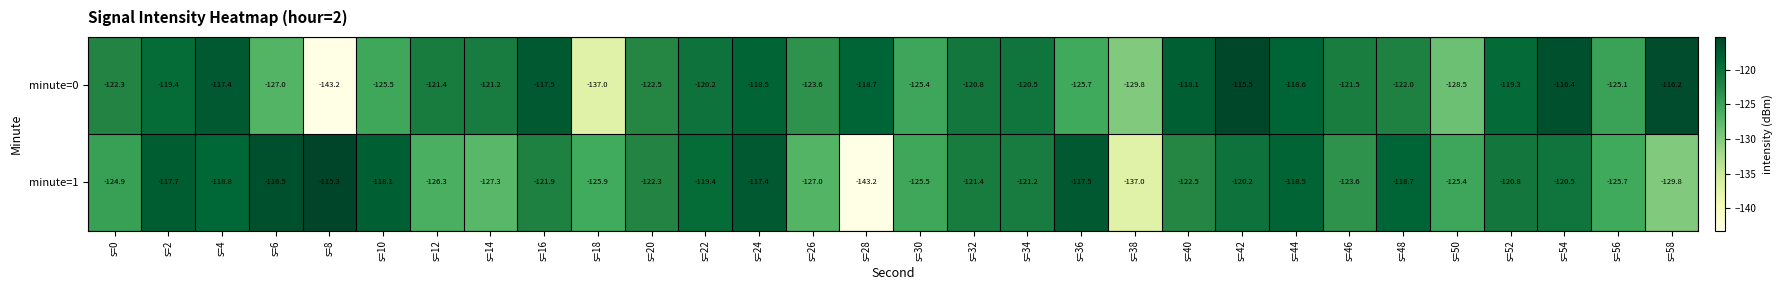

What is the total value across all series at s=14?

-248.5